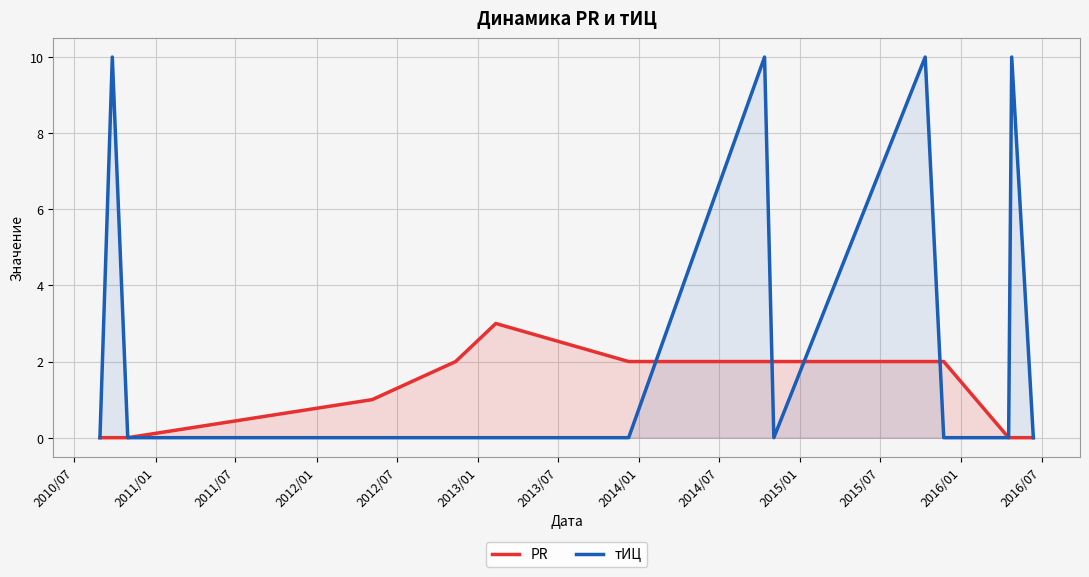

True or false: PR and тИЦ cross at least once.

True